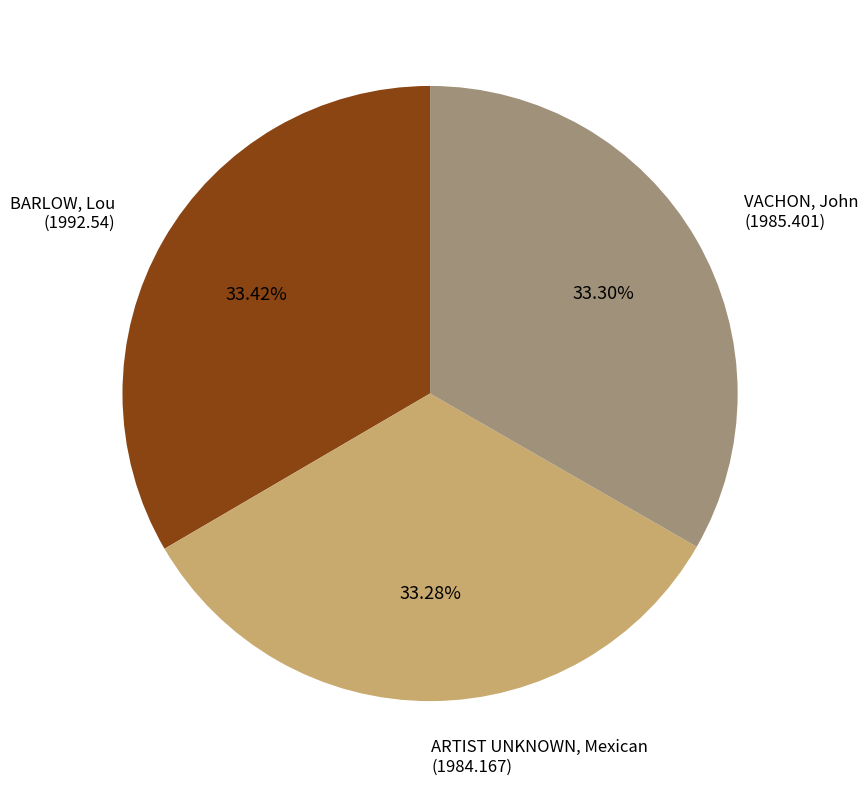

How many segments does this pie chart have?

3